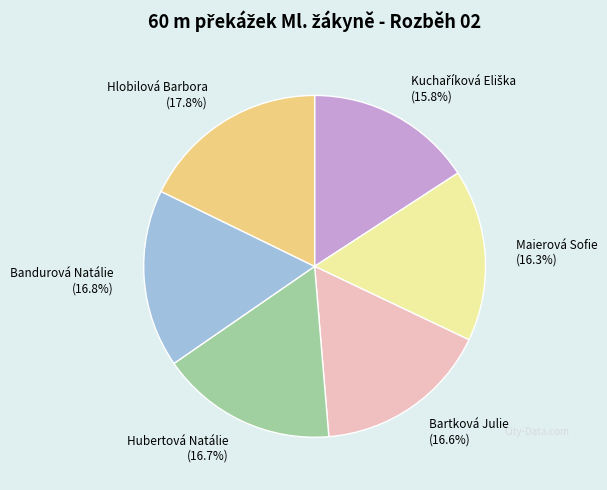

Is there any slice that represents more than half of the pie?

No